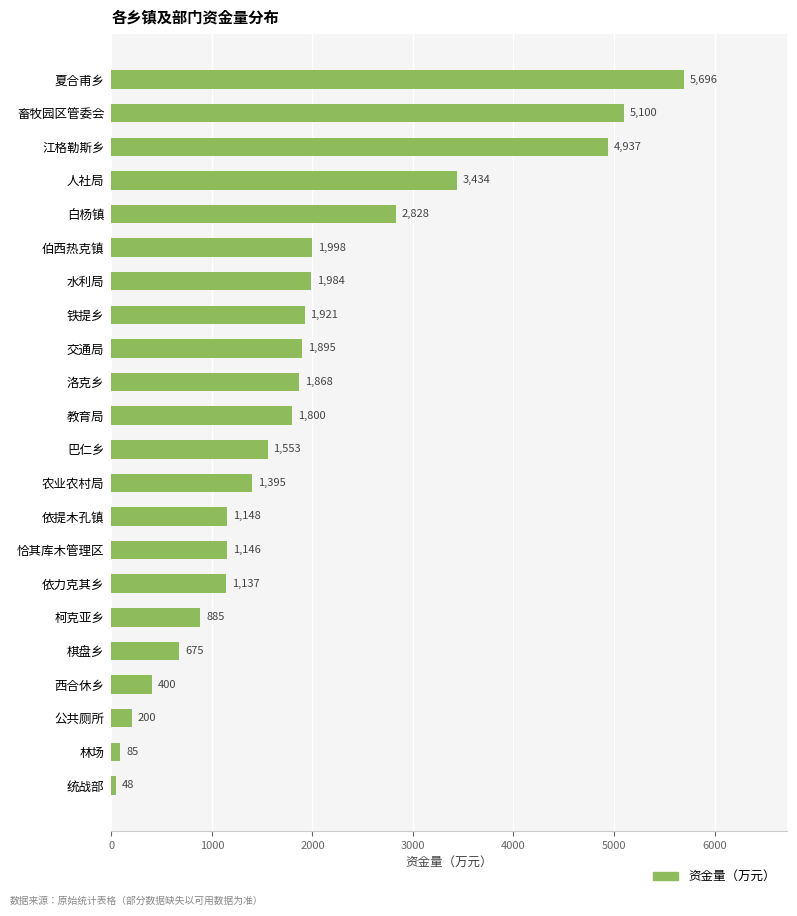

List the labels in order of value, smallest first.

统战部, 林场, 公共厕所, 西合休乡, 棋盘乡, 柯克亚乡, 依力克其乡, 恰其库木管理区, 依提木孔镇, 农业农村局, 巴仁乡, 教育局, 洛克乡, 交通局, 铁提乡, 水利局, 伯西热克镇, 白杨镇, 人社局, 江格勒斯乡, 畜牧园区管委会, 夏合甫乡